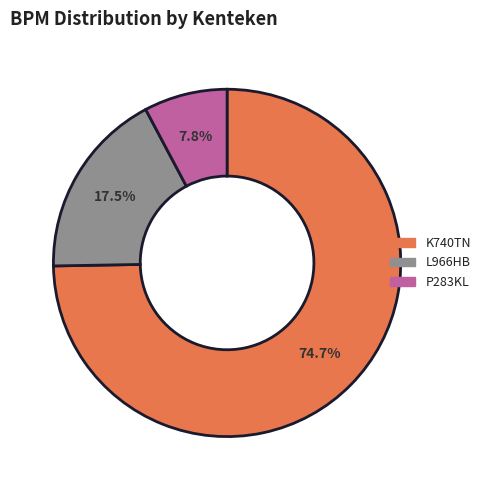

What is the majority slice?

K740TN